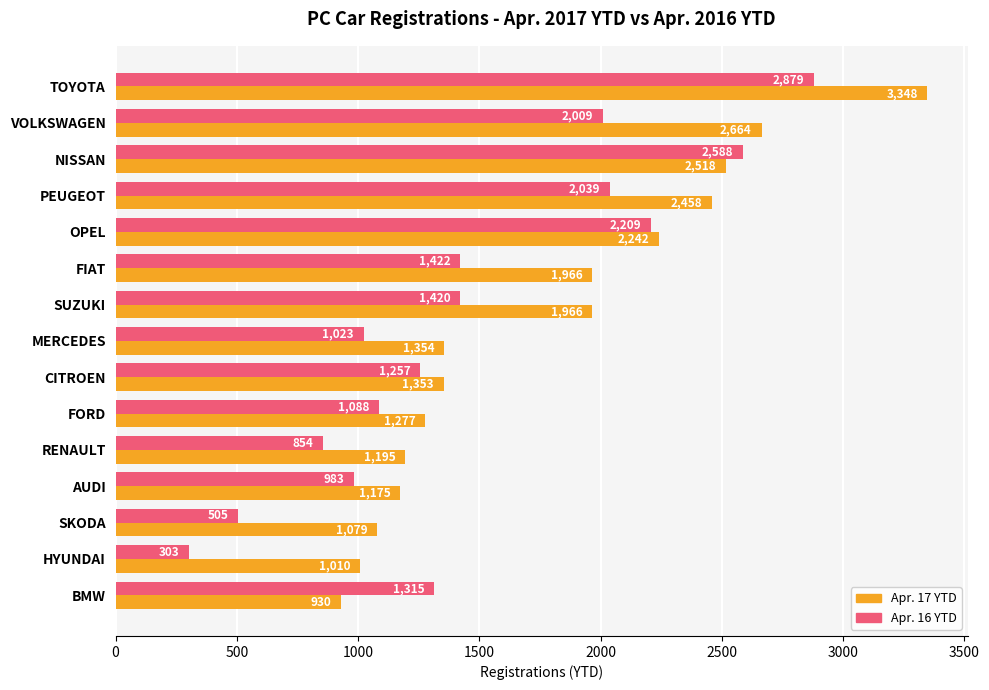

True or false: Apr. 16 YTD has a value of 1476 at MERCEDES.

False